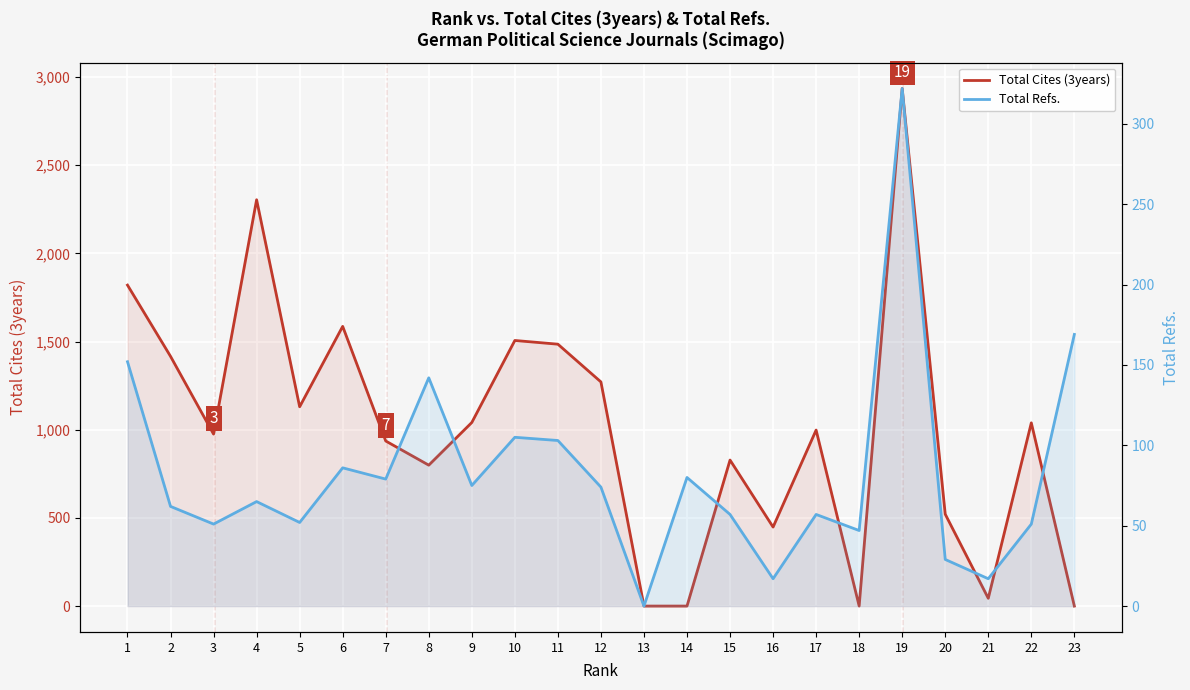

Between 1 and 19, which is larger?

19